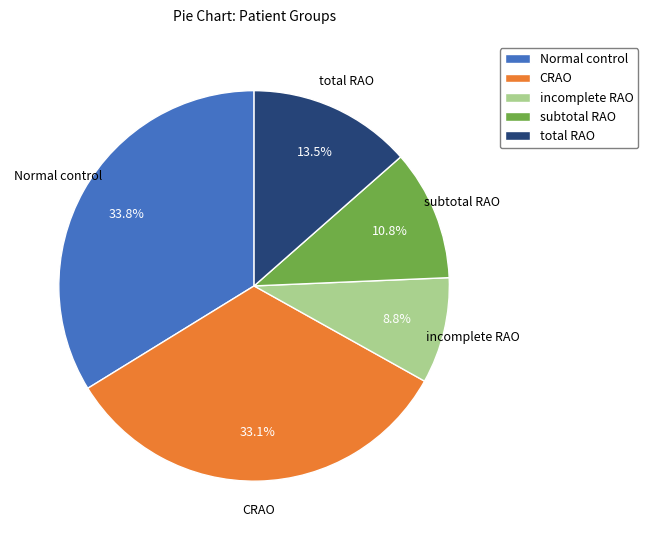

To the nearest percent, what percentage of the pie is CRAO?

33%